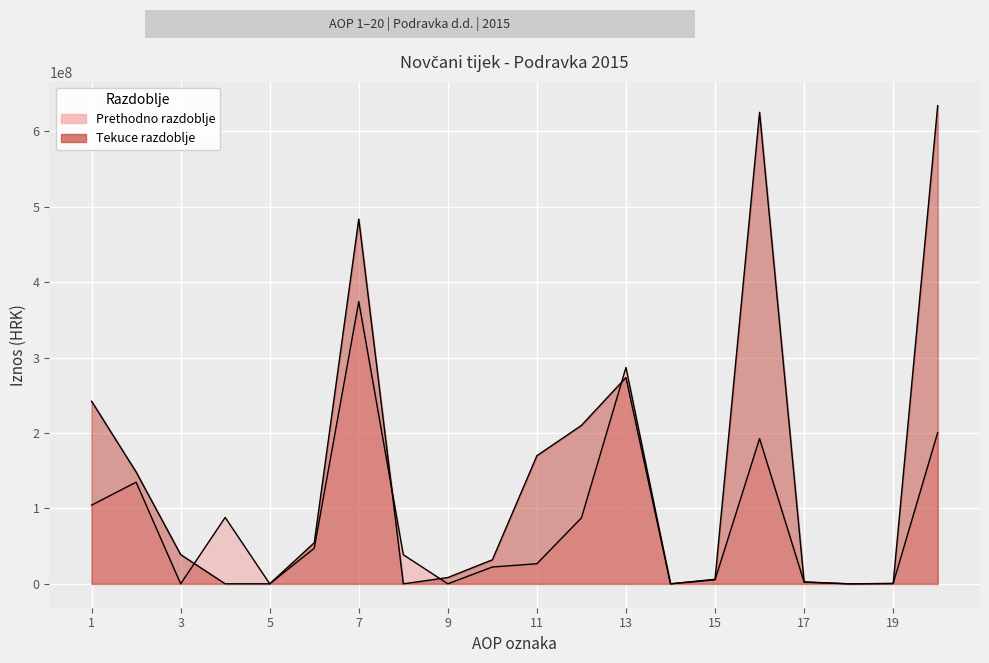

How many intersections are there between Tekuce razdoblje and Prethodno razdoblje?

5